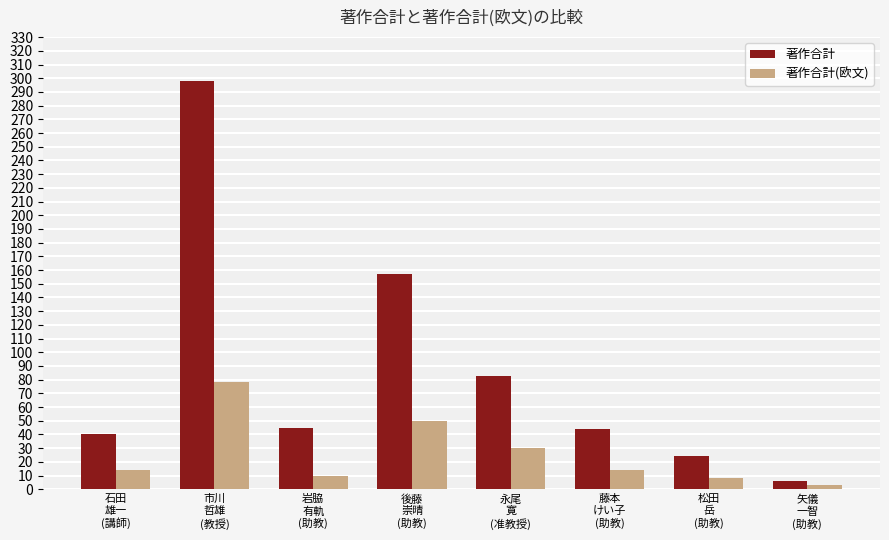

What is the difference between the second highest and second lowest values in the 著作合計(欧文) series?

42